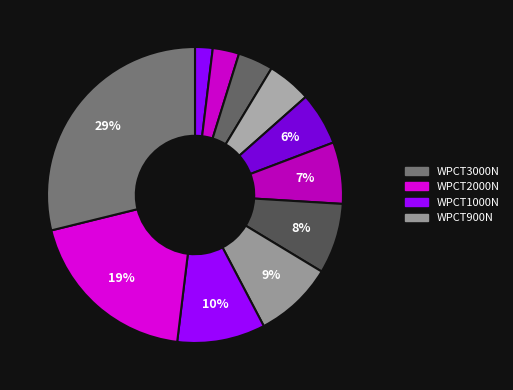

Is there any slice that represents more than half of the pie?

No